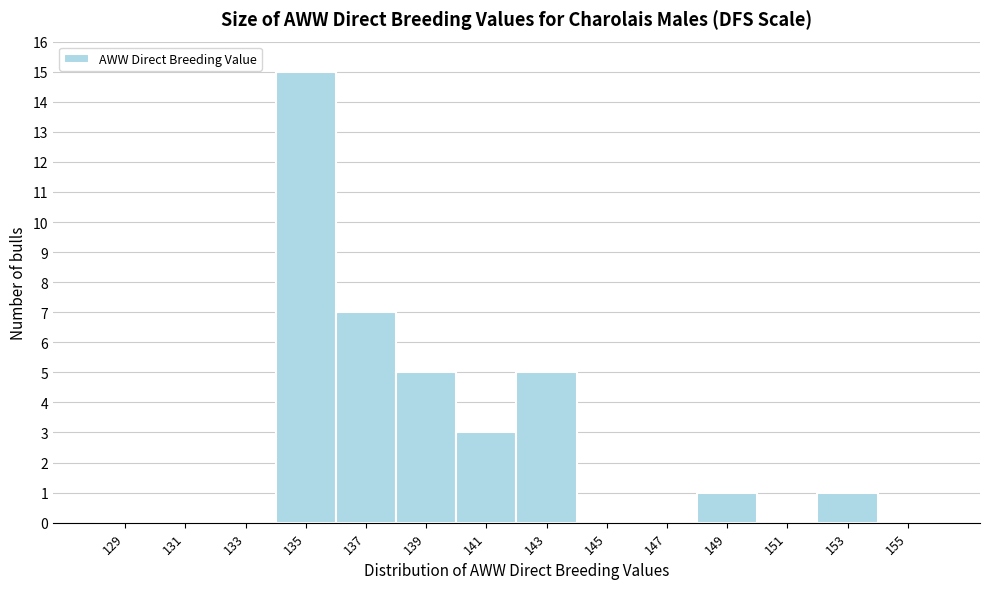

Reading left to right, transcribe this chart: for each bar, give the range it covers on the x-axis and its height. The values are not printed on the chart, so give them approximately, as read against the axis.

128 to 130: 0
130 to 132: 0
132 to 134: 0
134 to 136: 15
136 to 138: 7
138 to 140: 5
140 to 142: 3
142 to 144: 5
144 to 146: 0
146 to 148: 0
148 to 150: 1
150 to 152: 0
152 to 154: 1
154 to 156: 0